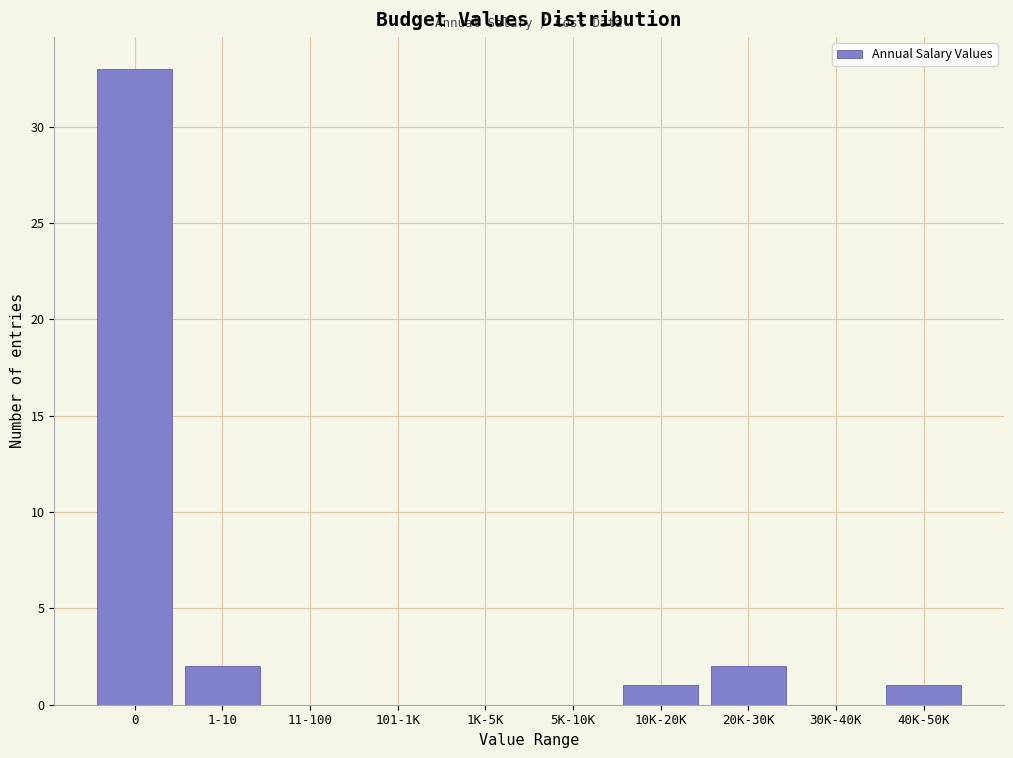

Reading right to left, extract all data points from this chart.

40K-50K=1	30K-40K=0	20K-30K=2	10K-20K=1	5K-10K=0	1K-5K=0	101-1K=0	11-100=0	1-10=2	0=33